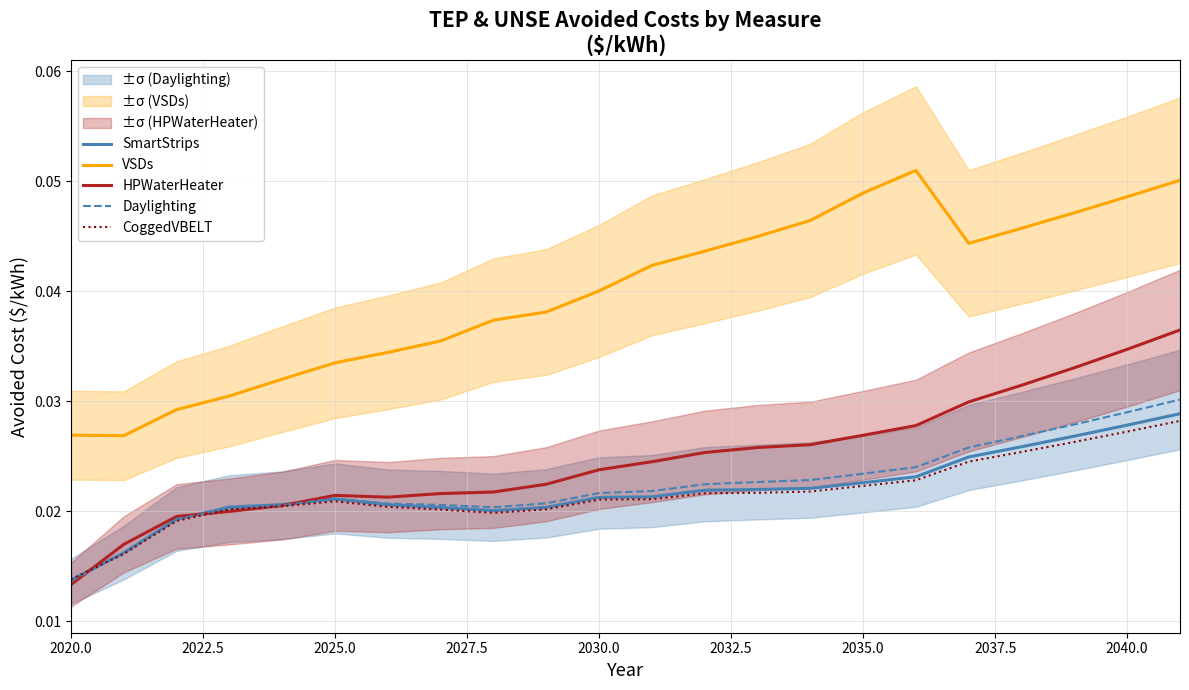

At which label does CoggedVBELT reach its minimum?

2020.0